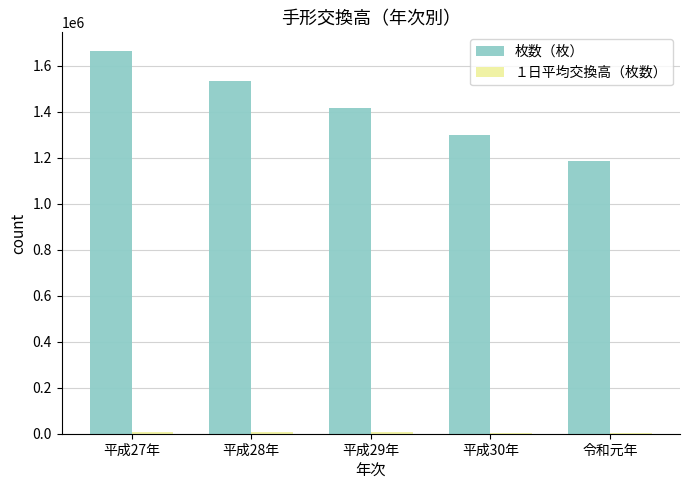

Where is 枚数（枚） nearest to the value 1425317?

平成29年